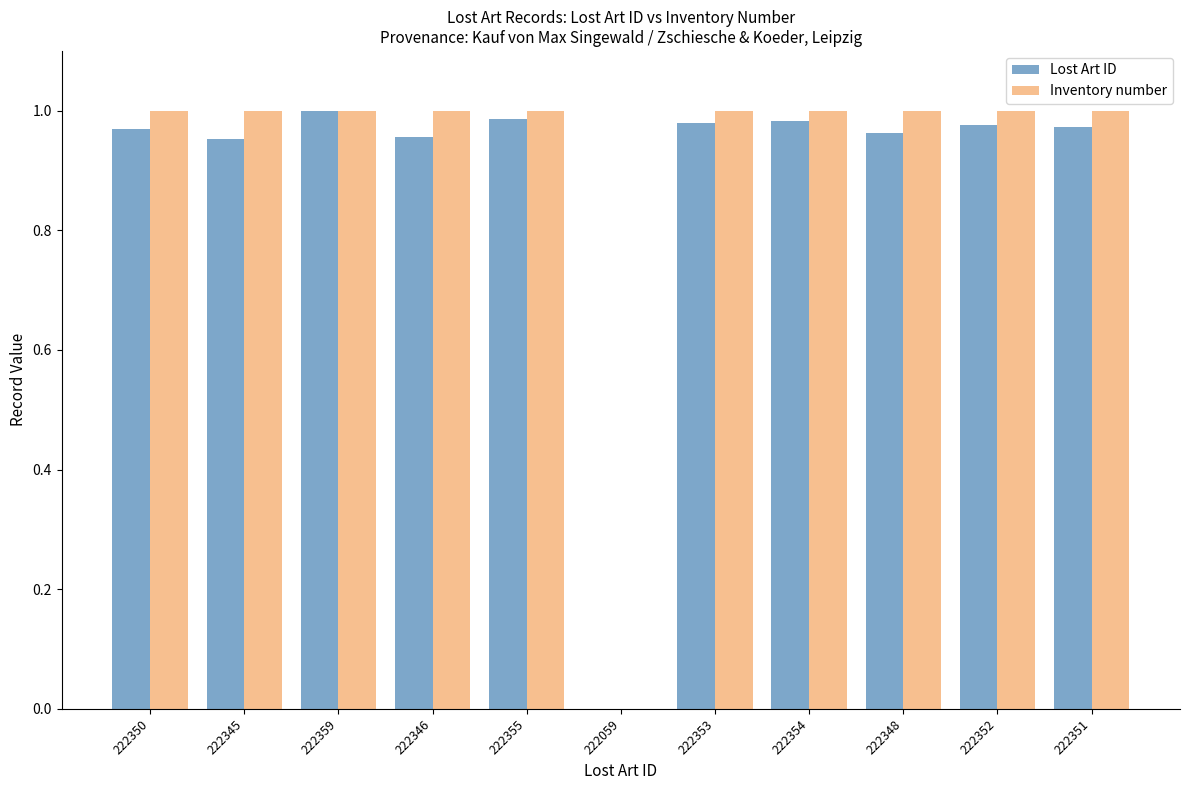

How many groups of bars are there?

11